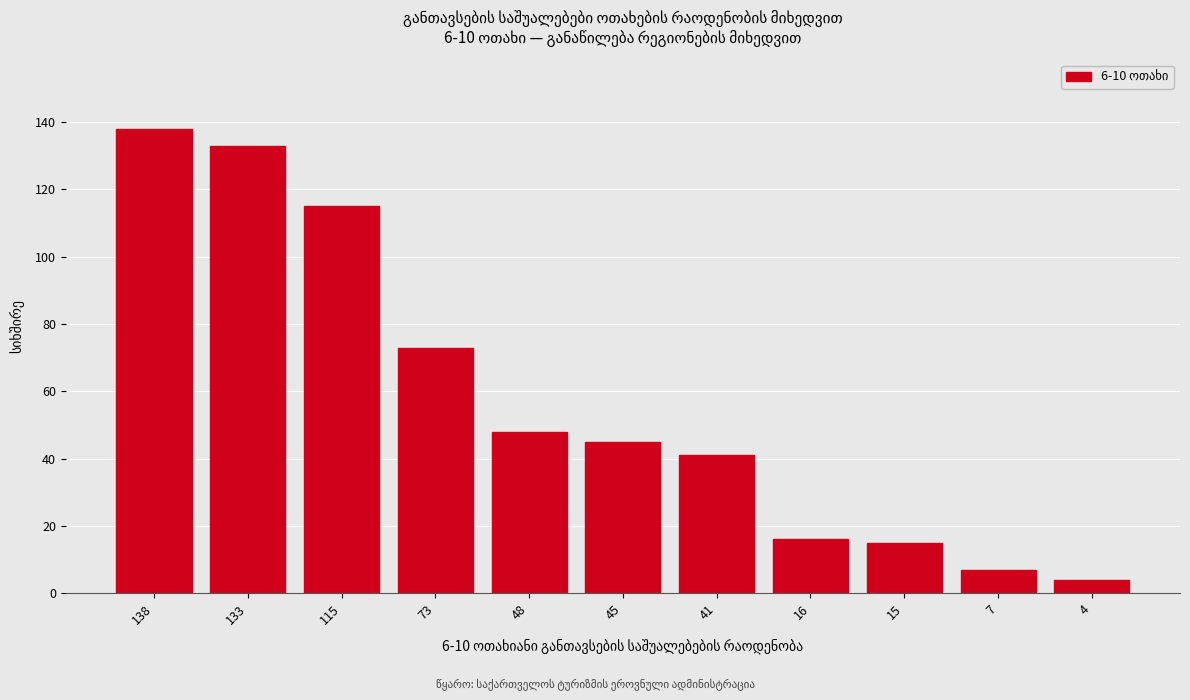

Reading right to left, extract all data points from this chart.

4=4	7=7	15=15	16=16	41=41	45=45	48=48	73=73	115=115	133=133	138=138